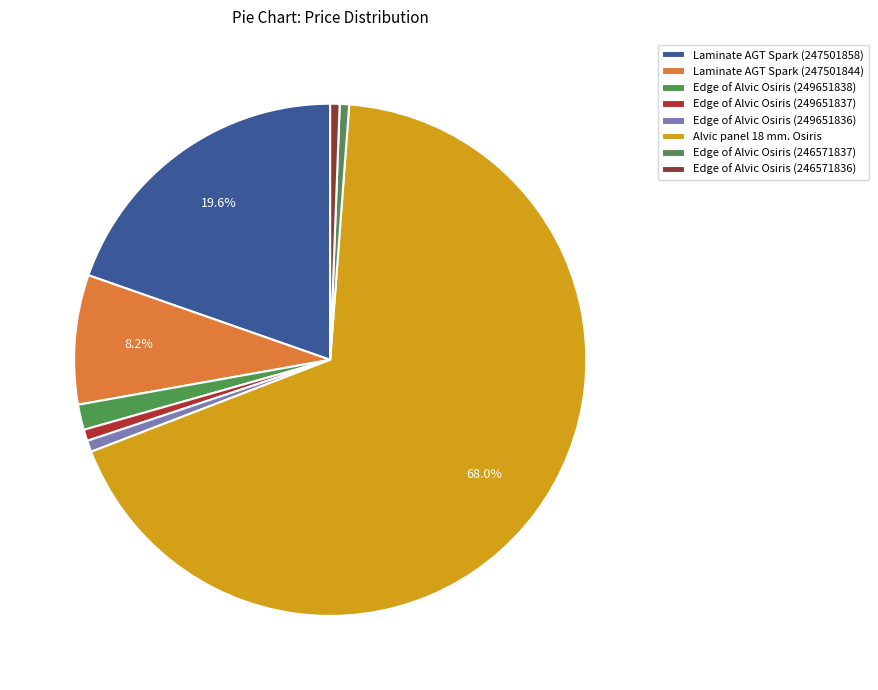

Is there any slice that represents more than half of the pie?

Yes